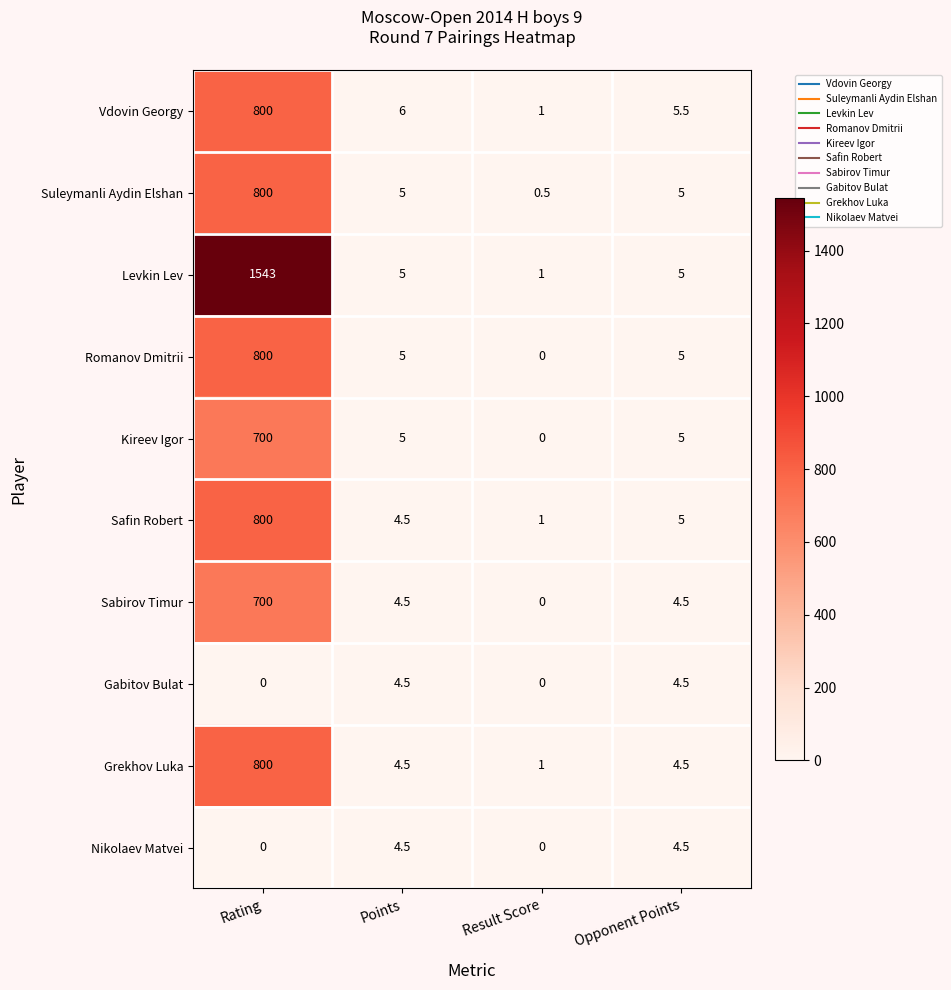

What value does the Safin Robert series have at Rating?

800.0